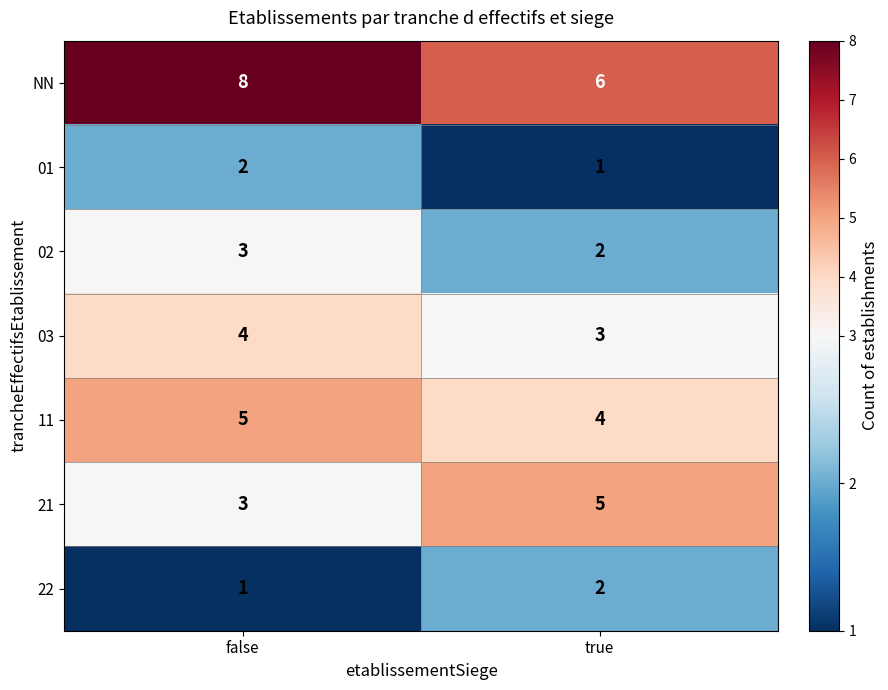

Which label corresponds to the largest value in the chart?

false